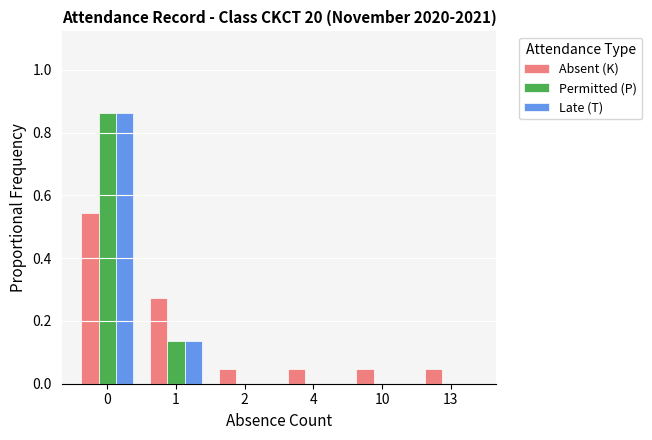

What is the sum of all Permitted (P) values?

1.0